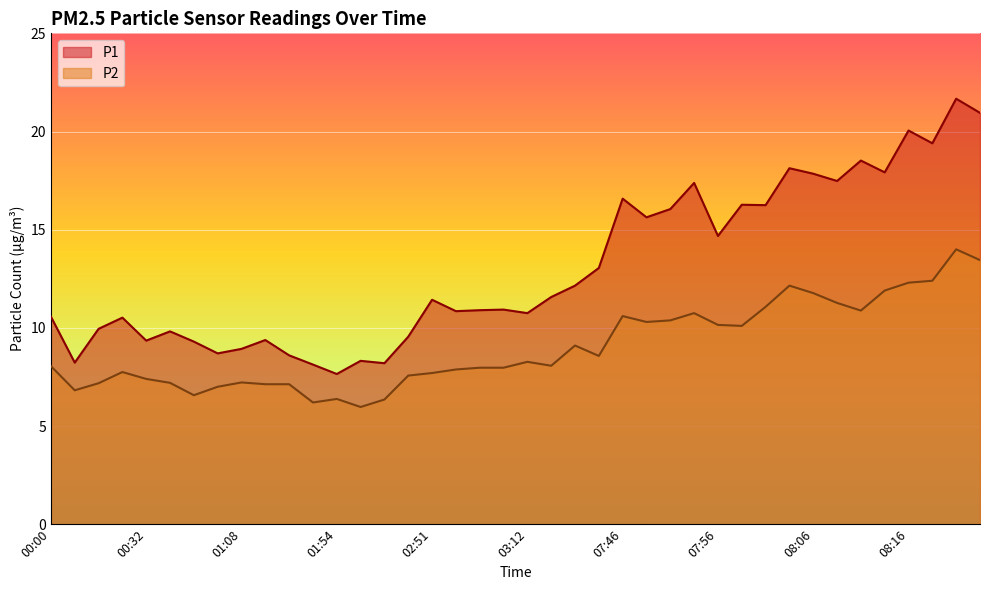

List the series in order of their peak value, lowest first.

P2, P1